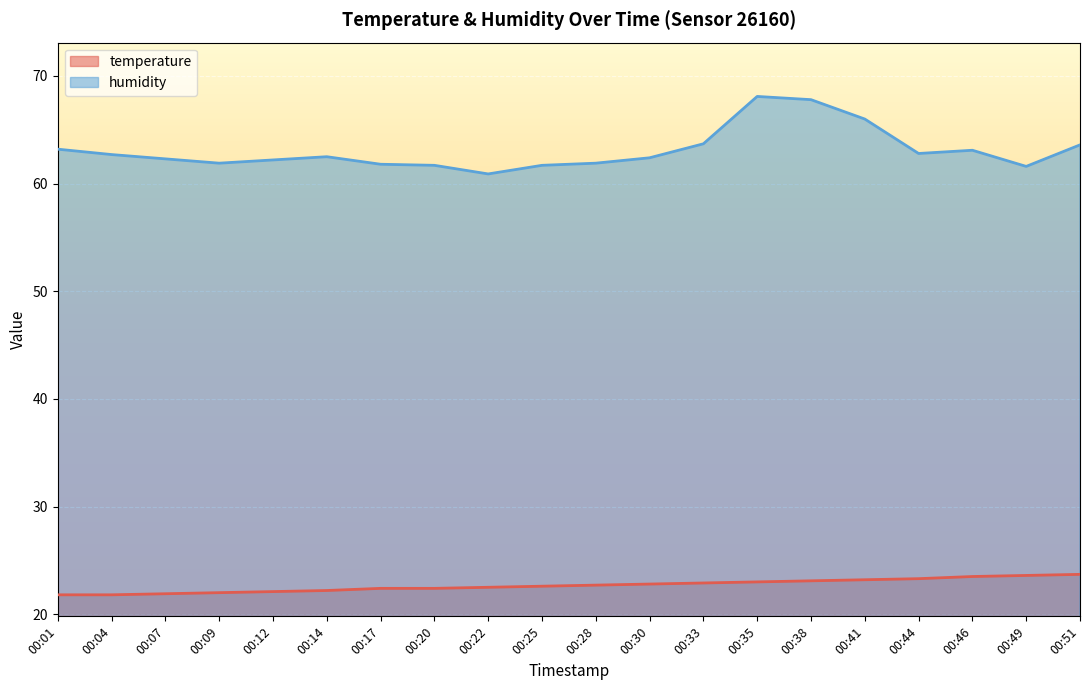

Reading left to right, what are all the values shown in this chart?

temperature: 00:01=21.8	00:04=21.8	00:07=21.9	00:09=22.0	00:12=22.1	00:14=22.2	00:17=22.4	00:20=22.4	00:22=22.5	00:25=22.6	00:28=22.7	00:30=22.8	00:33=22.9	00:35=23.0	00:38=23.1	00:41=23.2	00:44=23.3	00:46=23.5	00:49=23.6	00:51=23.7
humidity: 00:01=63.2	00:04=62.7	00:07=62.3	00:09=61.9	00:12=62.2	00:14=62.5	00:17=61.8	00:20=61.7	00:22=60.9	00:25=61.7	00:28=61.9	00:30=62.4	00:33=63.7	00:35=68.1	00:38=67.8	00:41=66.0	00:44=62.8	00:46=63.1	00:49=61.6	00:51=63.6